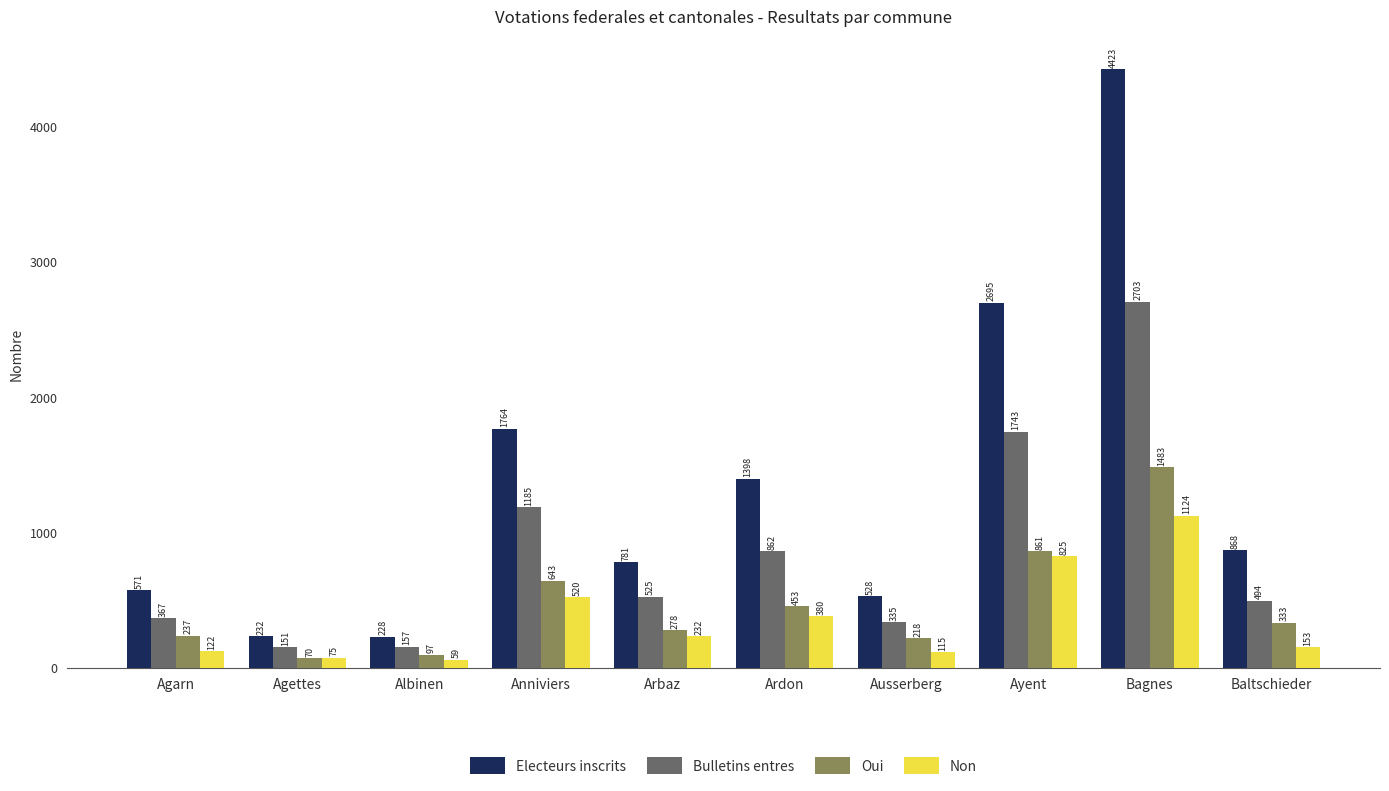

Reading left to right, extract all data points from this chart.

Electeurs inscrits: Agarn=571	Agettes=232	Albinen=228	Anniviers=1764	Arbaz=781	Ardon=1398	Ausserberg=528	Ayent=2695	Bagnes=4423	Baltschieder=868
Bulletins entres: Agarn=367	Agettes=151	Albinen=157	Anniviers=1185	Arbaz=525	Ardon=862	Ausserberg=335	Ayent=1743	Bagnes=2703	Baltschieder=494
Oui: Agarn=237	Agettes=70	Albinen=97	Anniviers=643	Arbaz=278	Ardon=453	Ausserberg=218	Ayent=861	Bagnes=1483	Baltschieder=333
Non: Agarn=122	Agettes=75	Albinen=59	Anniviers=520	Arbaz=232	Ardon=380	Ausserberg=115	Ayent=825	Bagnes=1124	Baltschieder=153